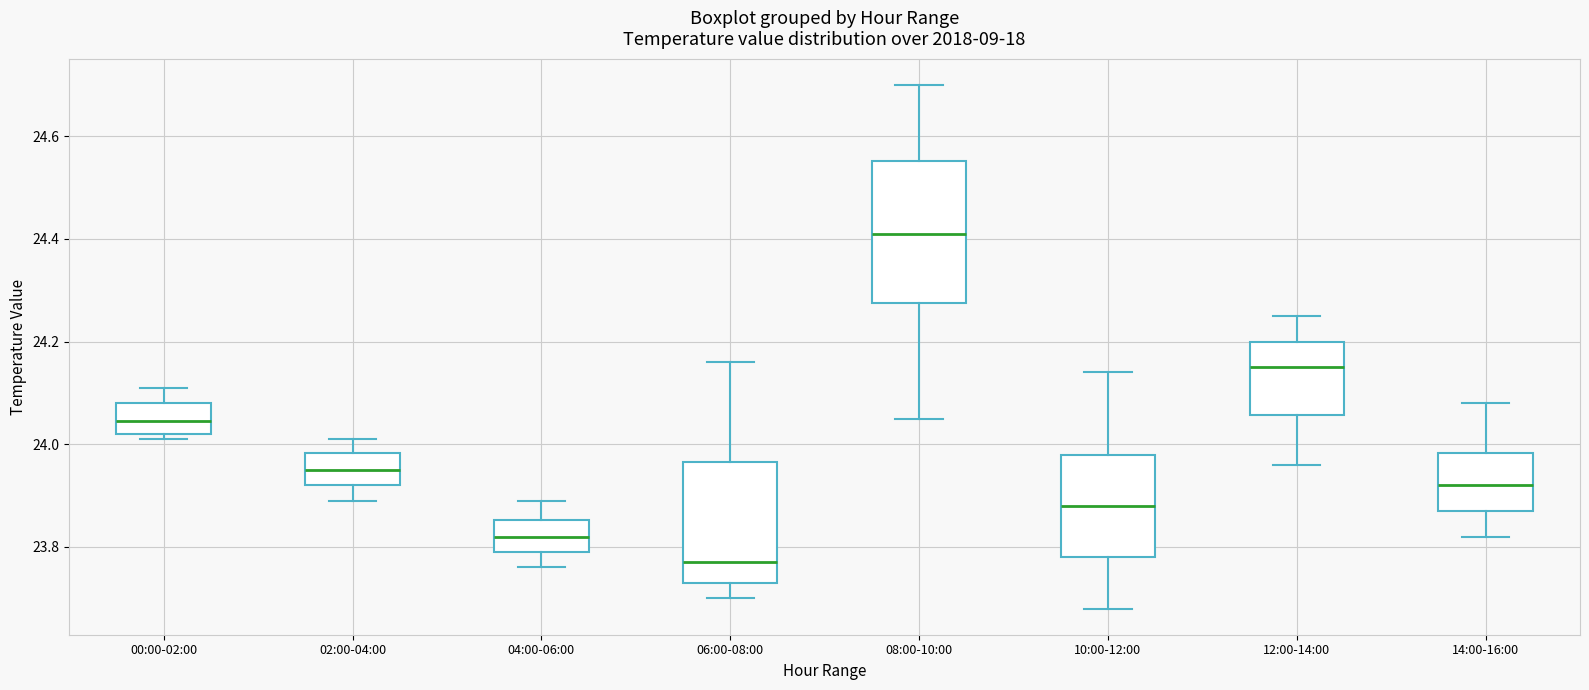

Reading left to right, transcribe this box plot: for each box, give where its median line is, the range the box spans, and where its two whiskers end, as read against the y-axis. The values are not printed on the chart, so give them approximately, as read against the axis.

00:00-02:00: median 24.04, box 24.02 to 24.08, whiskers 24.02 (just below the box's lower edge) to 24.12
02:00-04:00: median 23.96, box 23.92 to 23.98, whiskers 23.90 to 24.02
04:00-06:00: median 23.82, box 23.80 to 23.86, whiskers 23.76 to 23.90
06:00-08:00: median 23.78, box 23.74 to 23.96, whiskers 23.70 to 24.16
08:00-10:00: median 24.42, box 24.28 to 24.56, whiskers 24.06 to 24.70
10:00-12:00: median 23.88, box 23.78 to 23.98, whiskers 23.68 to 24.14
12:00-14:00: median 24.16, box 24.06 to 24.20, whiskers 23.96 to 24.26
14:00-16:00: median 23.92, box 23.88 to 23.98, whiskers 23.82 to 24.08